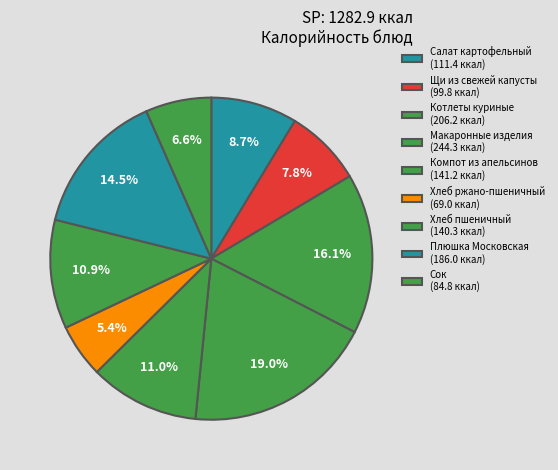

Count the number of slices in the pie.

9